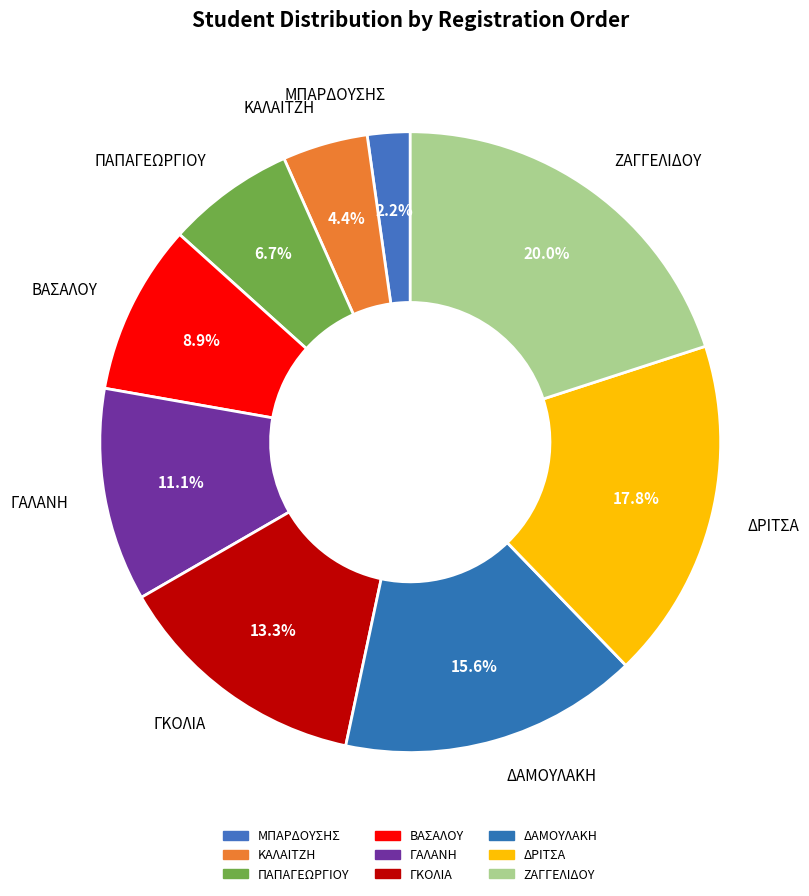

What portion of the pie excludes ΓΚΟΛΙΑ?

86.7%